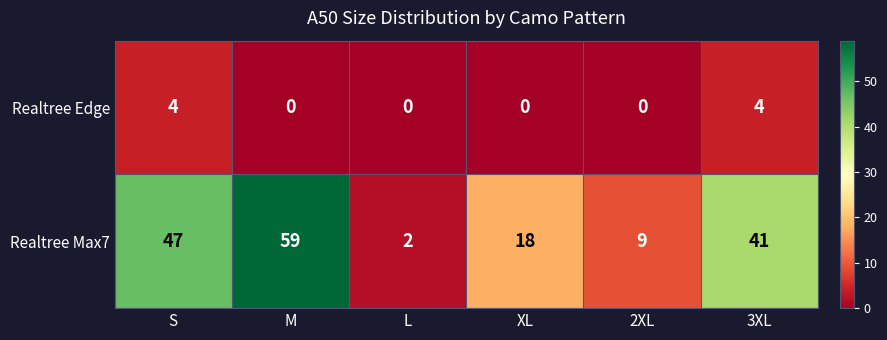

Between M and L, which series saw the biggest shift?

Realtree Max7